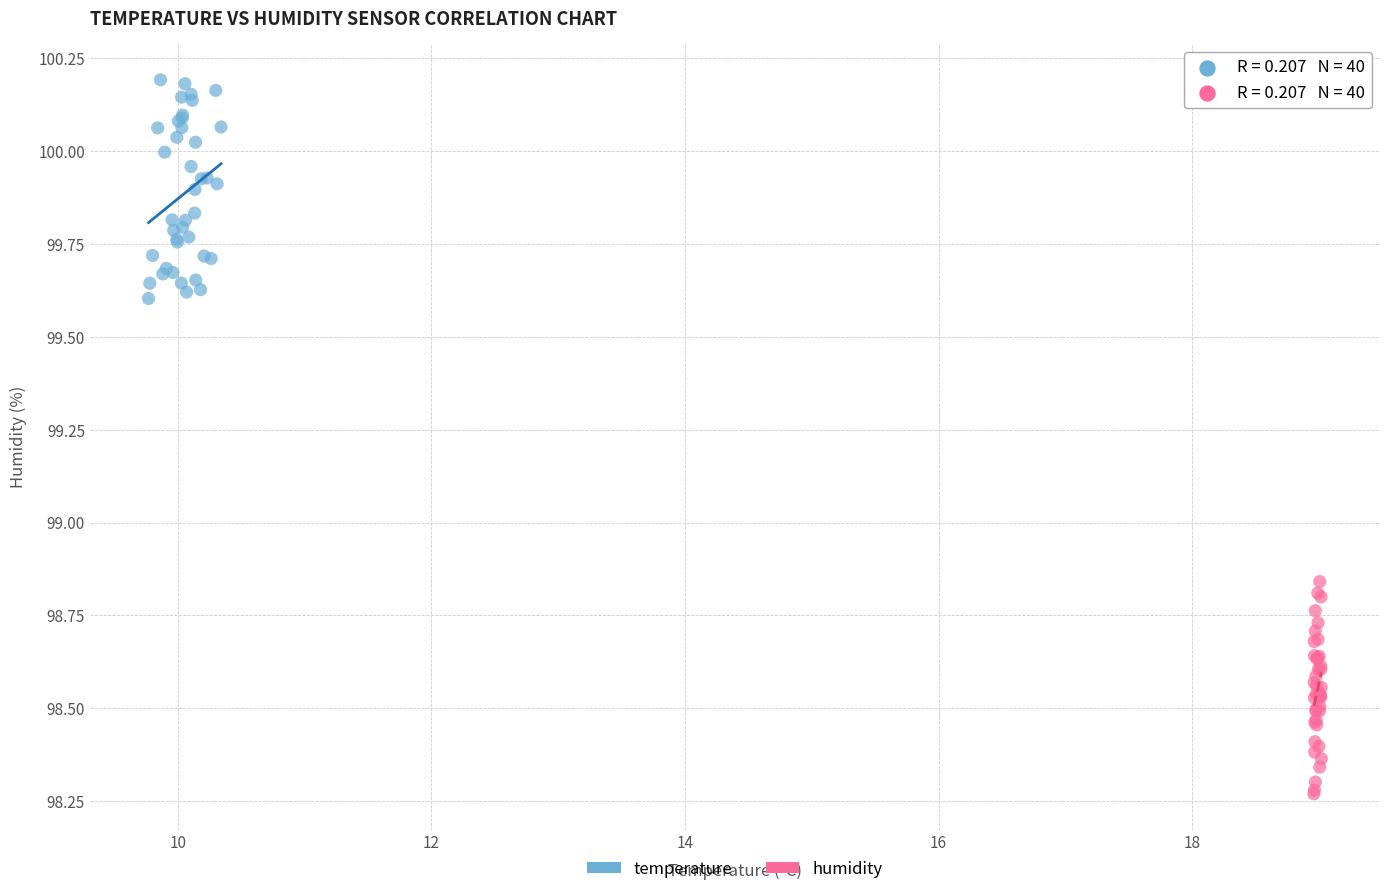

Which series reaches the maximum Y coordinate?

temperature